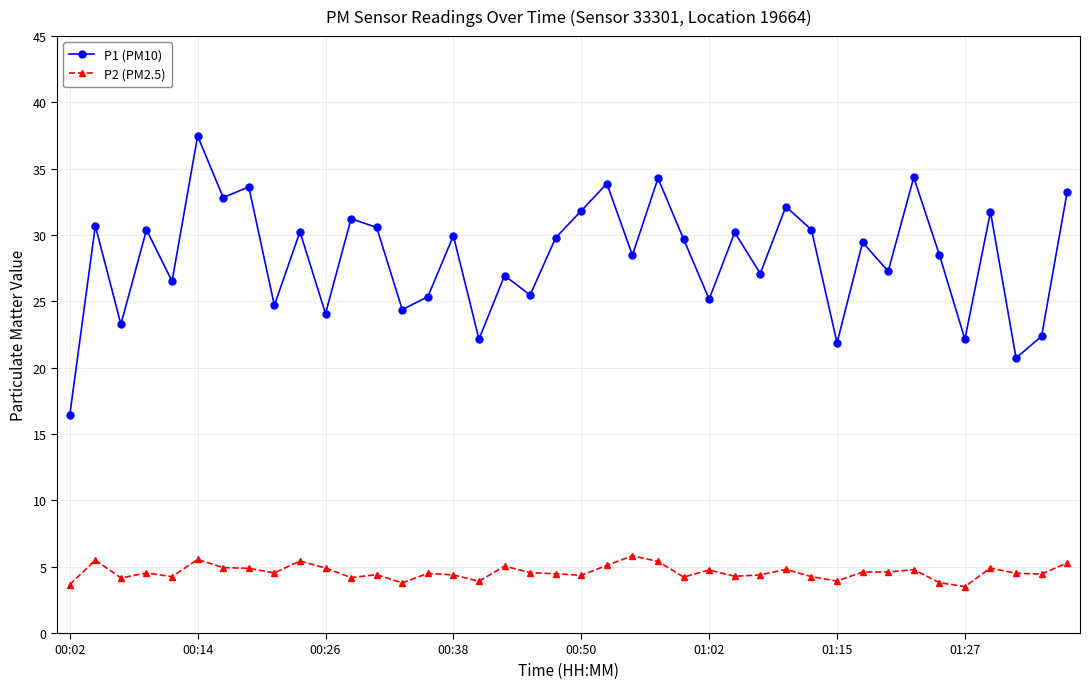

Which series has the largest total across all categories?

P1 (PM10)